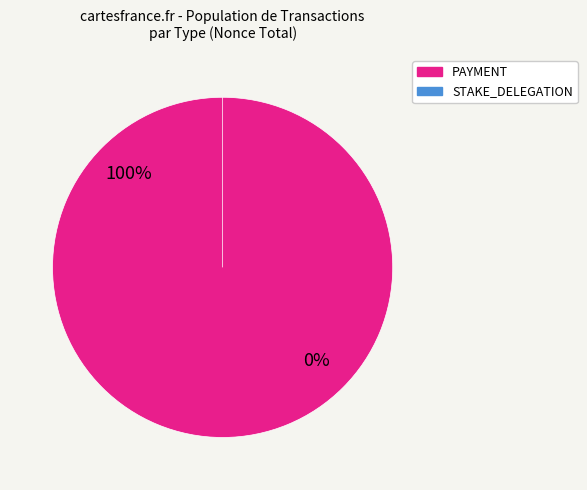

Which category has the smallest portion of the pie?

Delegation (323744)